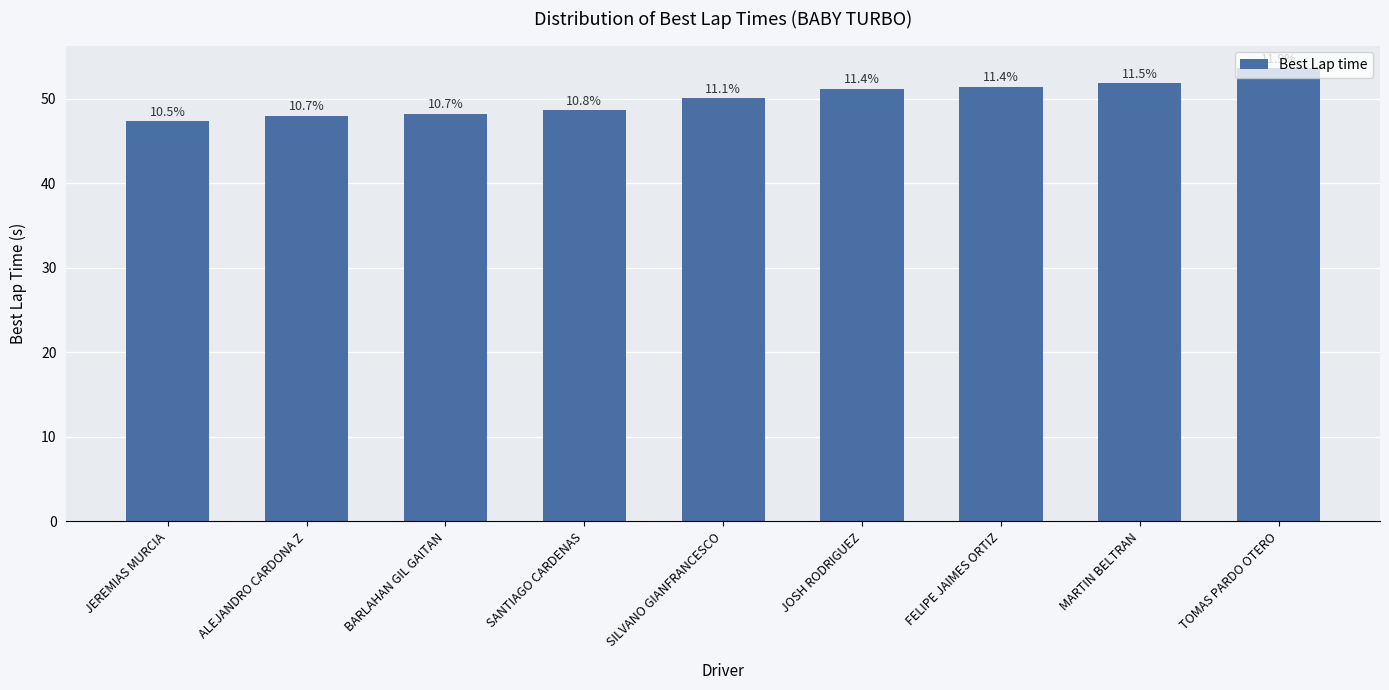

What is the label of the 3rd bar from the left?

BARLAHAN GIL GAITAN